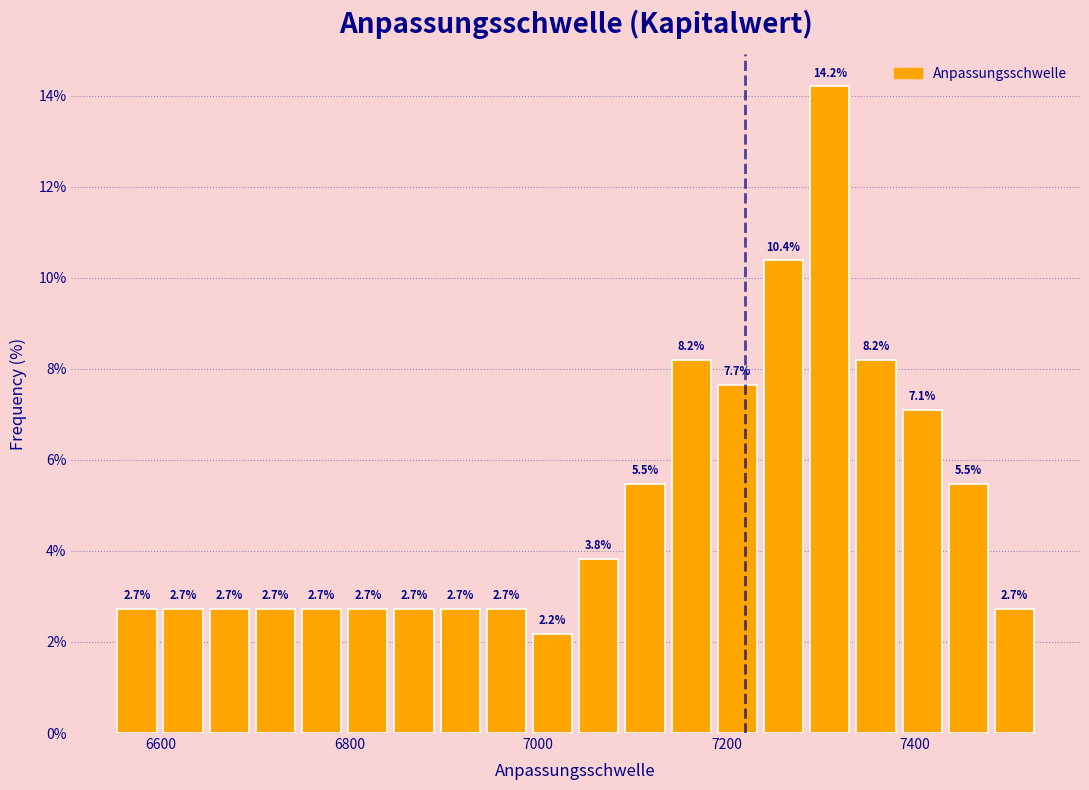

Around what value on the x-axis is the tallest bar? Give the approximate position of its centre, as read against the axis.

7300